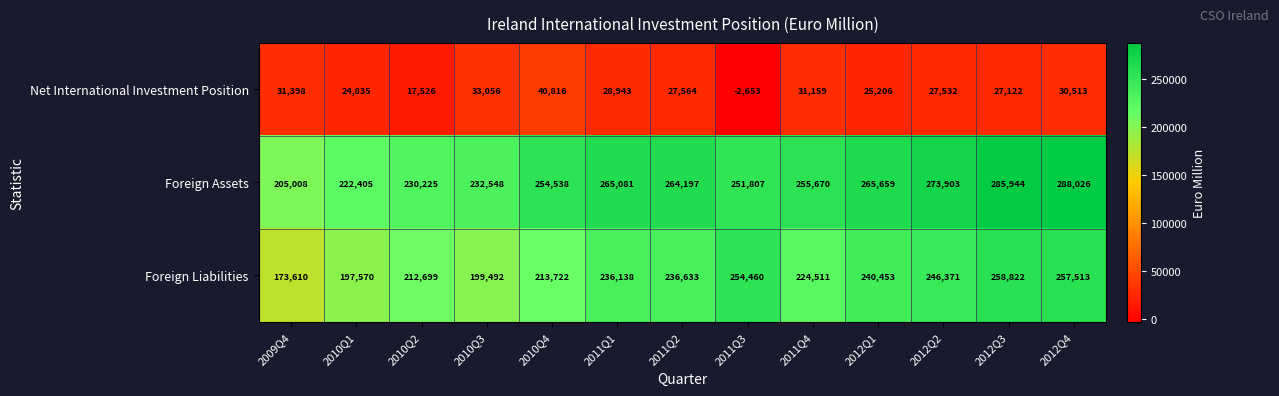

Rank the categories by Foreign Liabilities value from highest to lowest.

2012Q3, 2012Q4, 2011Q3, 2012Q2, 2012Q1, 2011Q2, 2011Q1, 2011Q4, 2010Q4, 2010Q2, 2010Q3, 2010Q1, 2009Q4